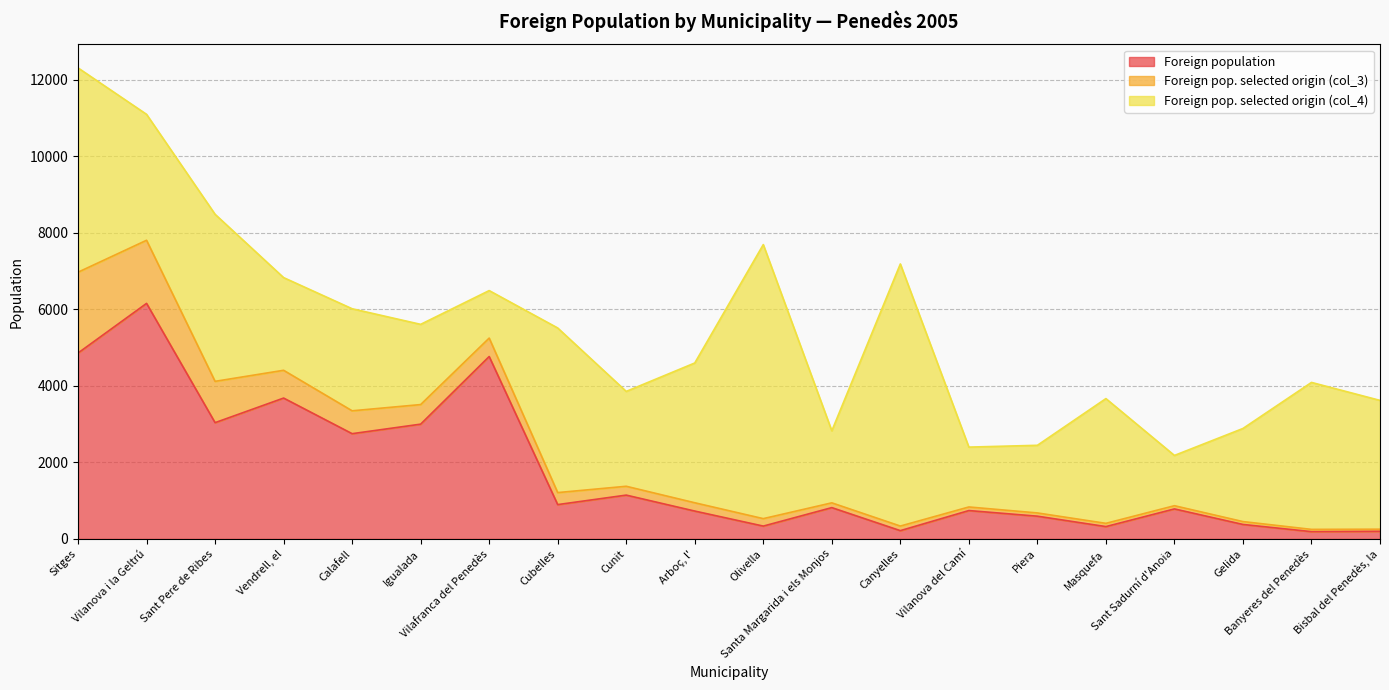

Which series ends up on top after the final intersection of Foreign pop. selected origin (col_4) and Foreign population?

Foreign pop. selected origin (col_4)